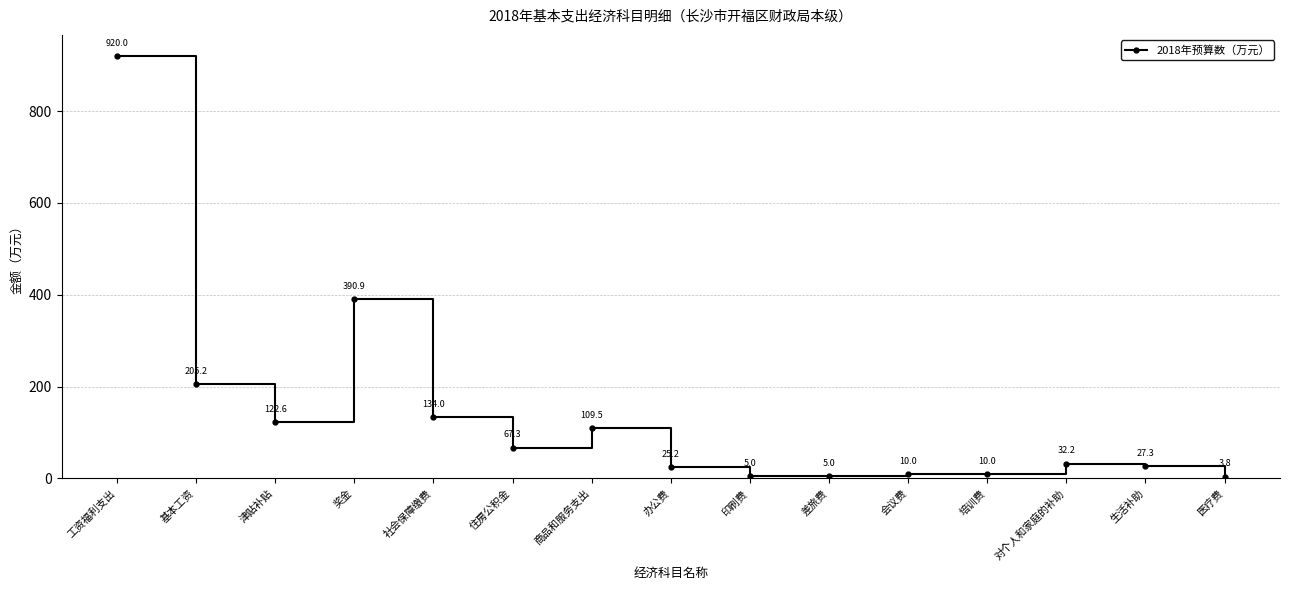

Where is the first local maximum?

奖金